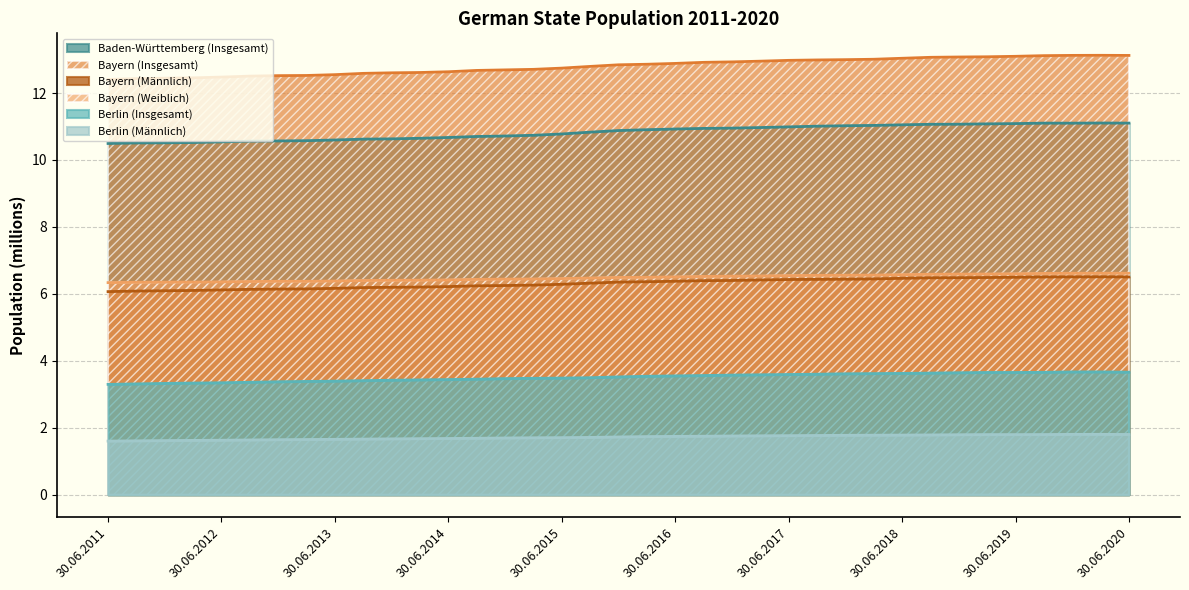

What is the approximate value of Bayern (Männlich) at 30.09.2015?

6.3